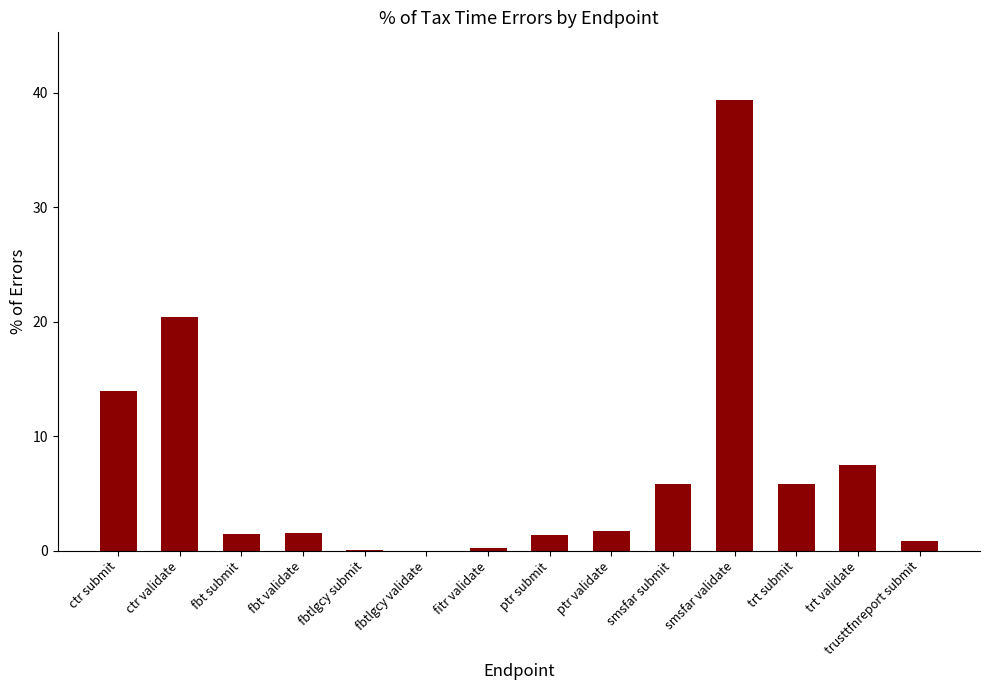

What is the sum of all values?

100.0